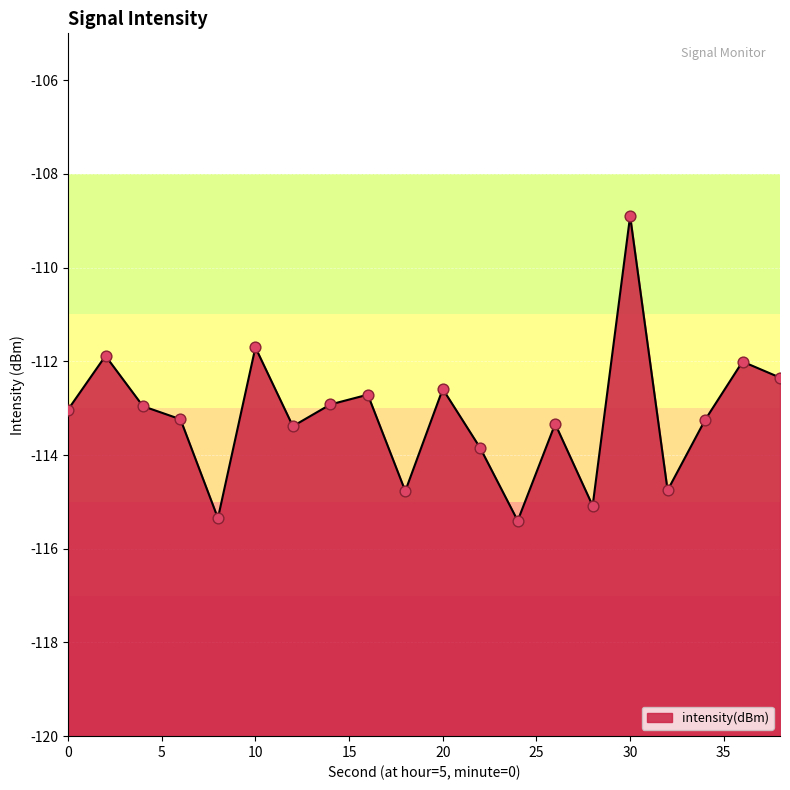

Which has a higher value, 10 or 4?

10